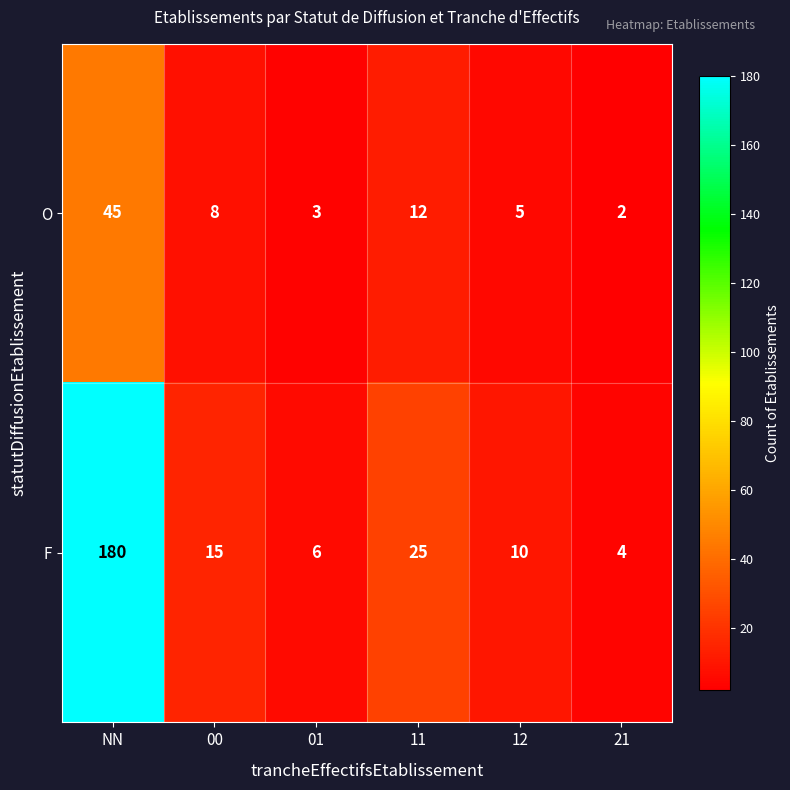

Reading left to right, transcribe all the data shown in this chart.

O: NN=45	00=8	01=3	11=12	12=5	21=2
F: NN=180	00=15	01=6	11=25	12=10	21=4